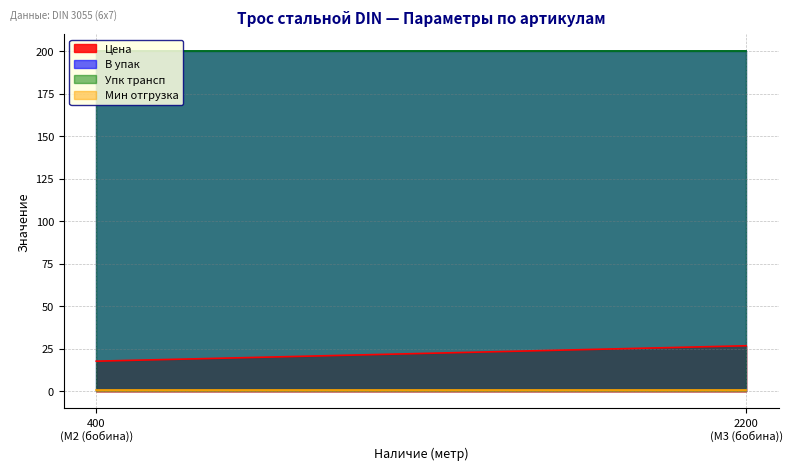

Does the chart have visible grid lines?

Yes